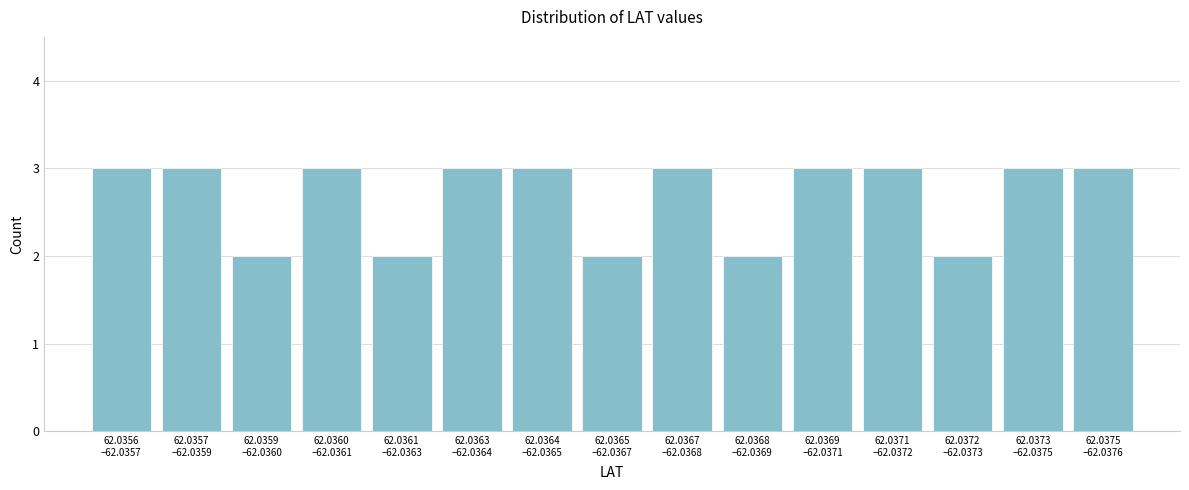

Reading right to left, extract all data points from this chart.

3	3	2	3	3	2	3	2	3	3	2	3	2	3	3